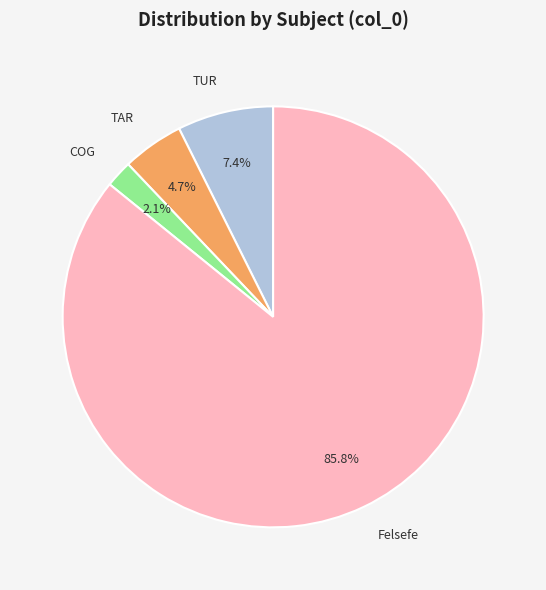

Is Felsefe the majority of the pie?

Yes